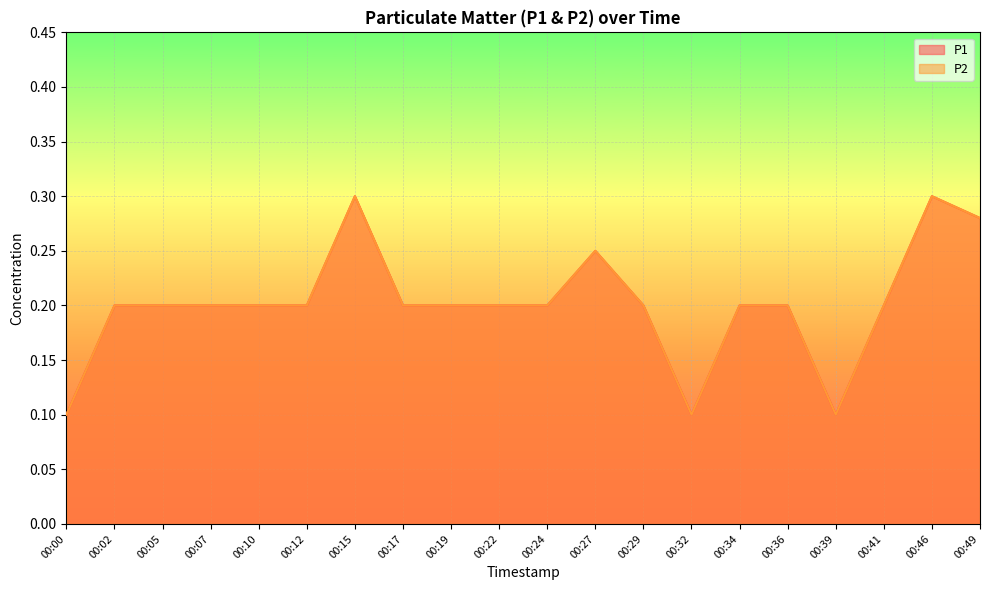

How many P1 values are between 0 and 1?

20